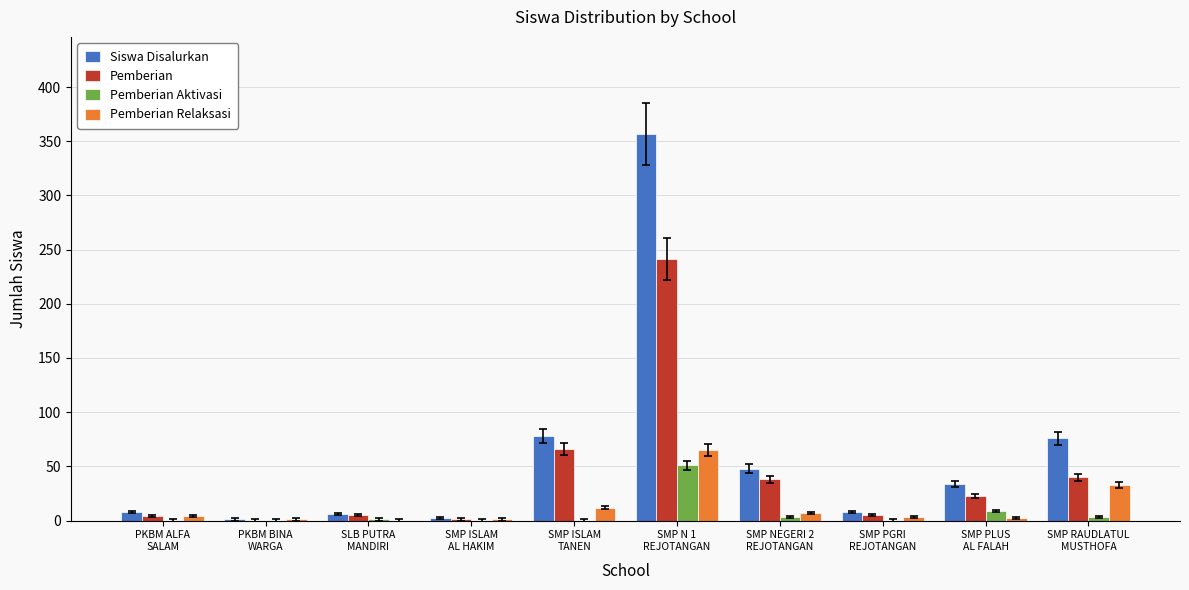

Count the number of data series in this chart.

4